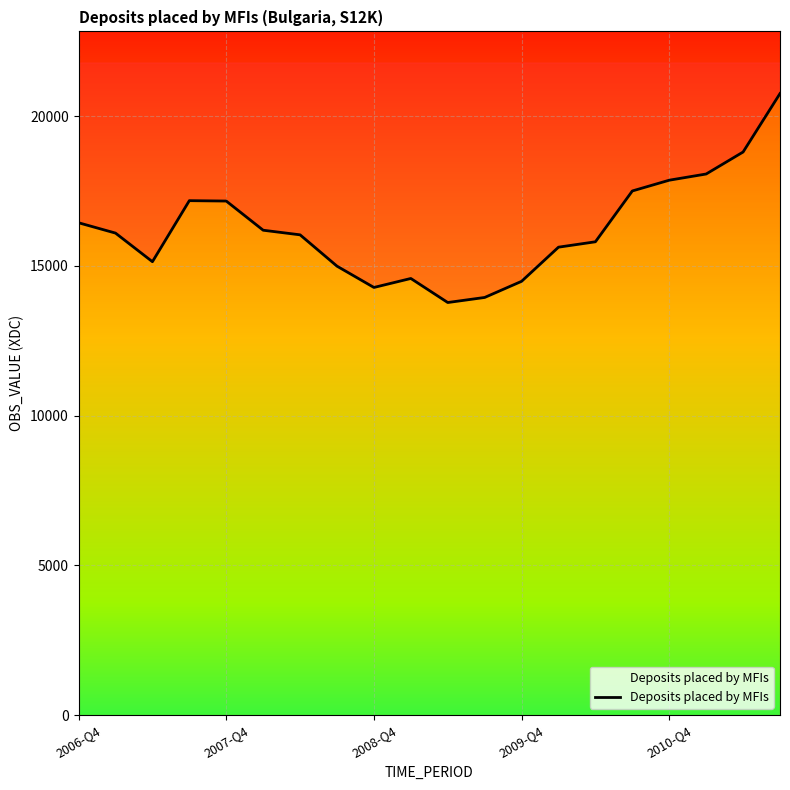

How many categories are shown in the chart?

20